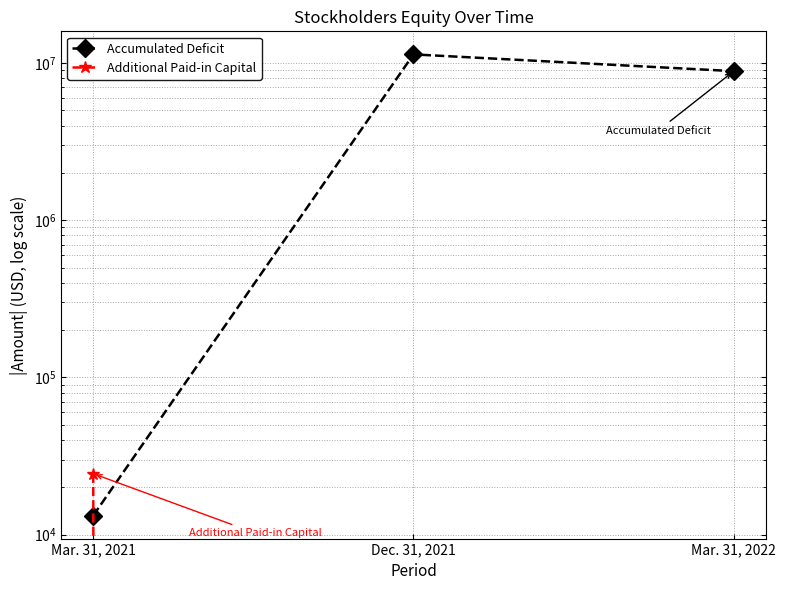

Count the number of data series in this chart.

2